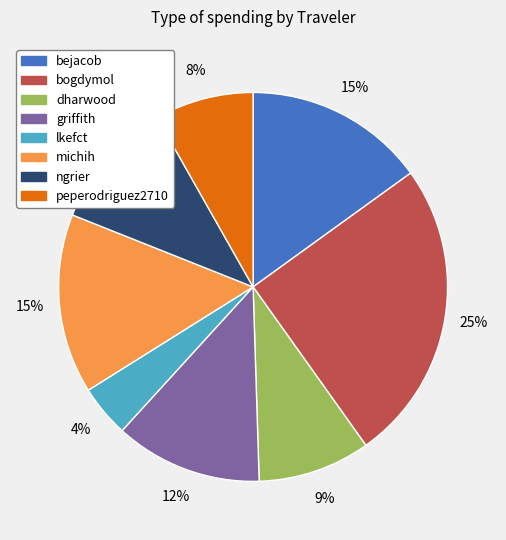

To the nearest percent, what portion does peperodriguez2710 represent?

8%